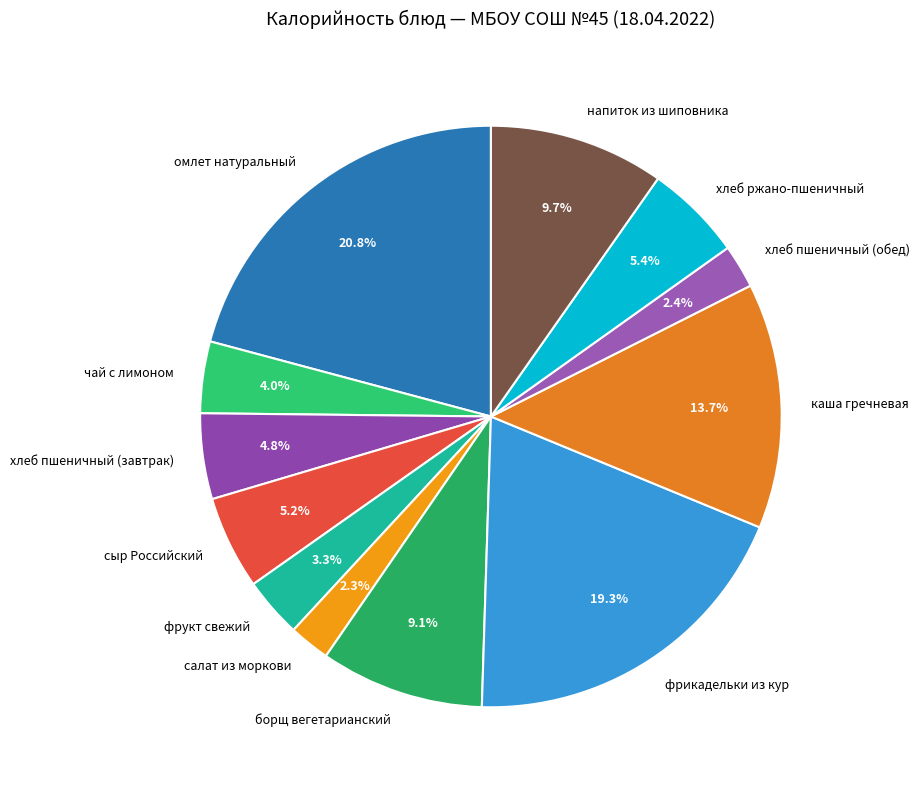

Does фрукт свежий account for over 50% of the chart?

No